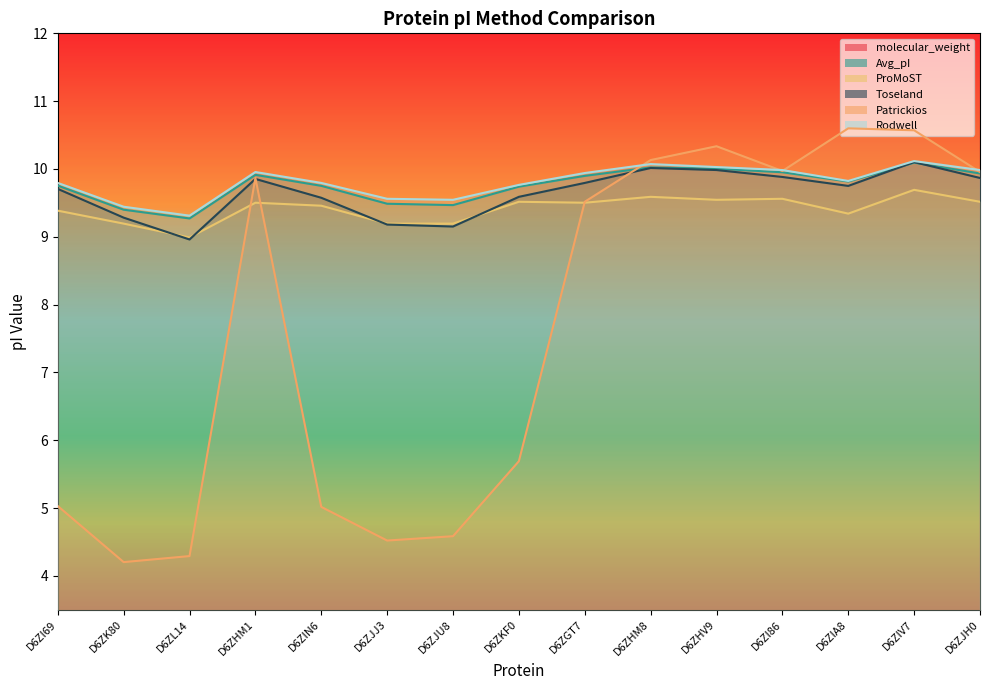

Which series has the largest range (max minus min)?

molecular_weight